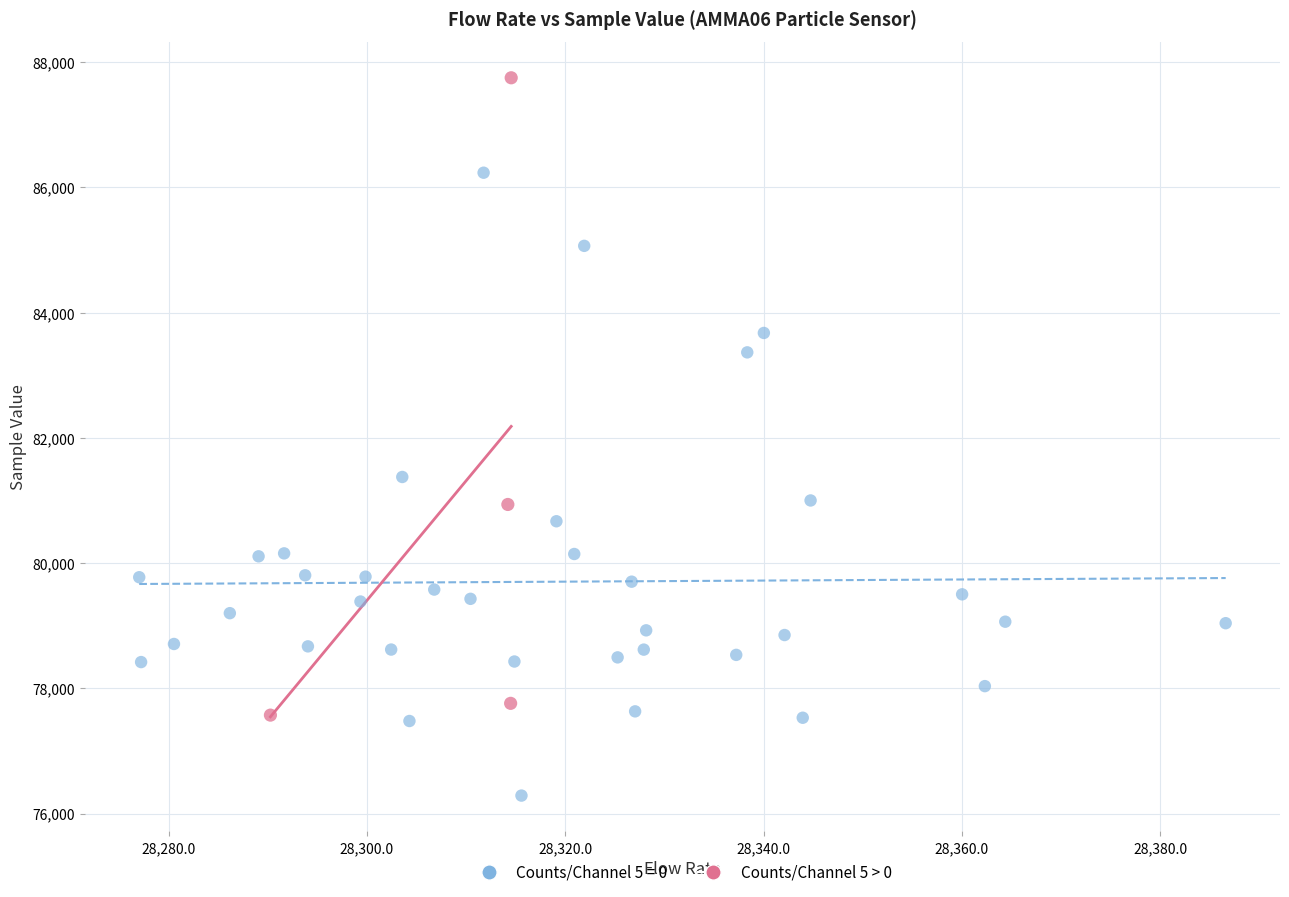

Which series contains the highest Y value?

Counts/Channel 5 > 0